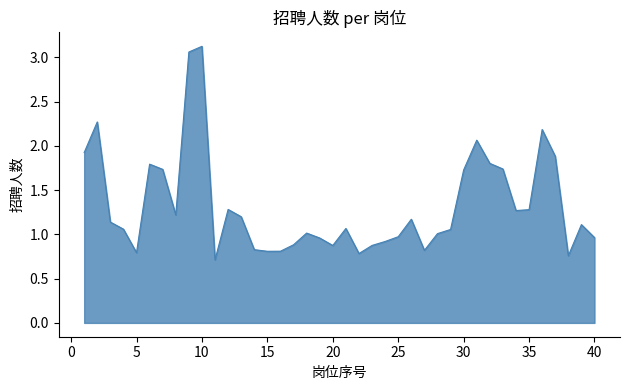

Where is the first local minimum?

5